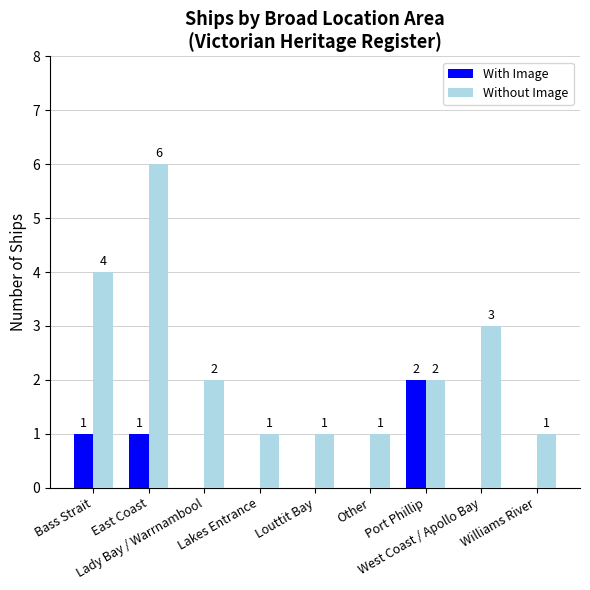

Is the value of With Image at Lakes Entrance greater than the value of Without Image at West Coast / Apollo Bay?

No